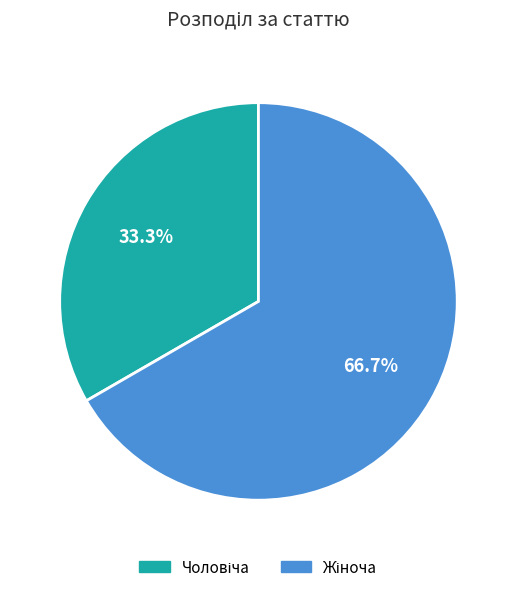

How many segments does this pie chart have?

2